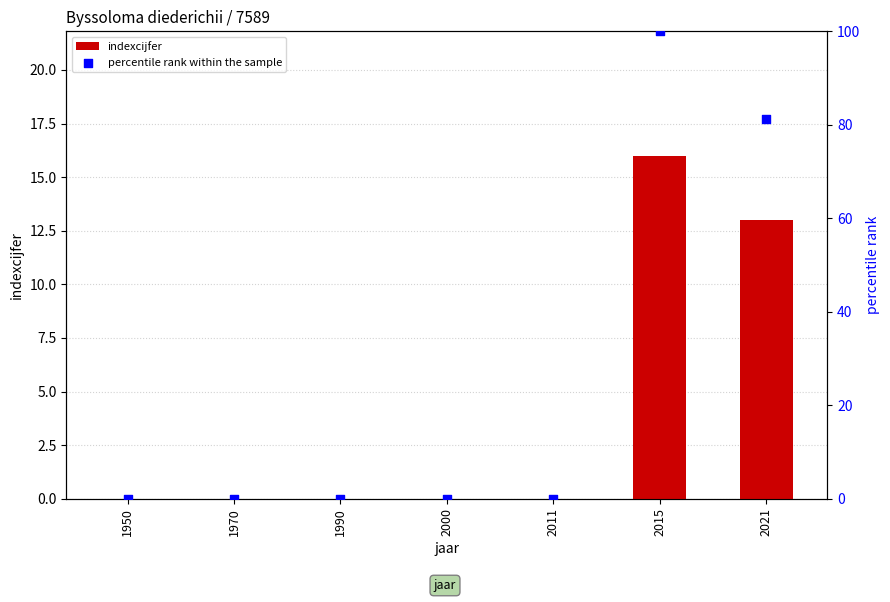

At how many categories does at least one series exceed 63?

2